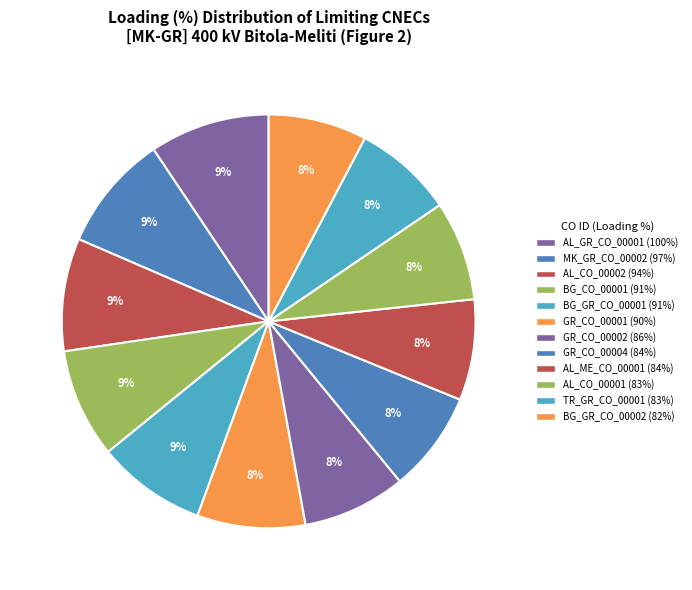

Is there any slice that represents more than half of the pie?

No